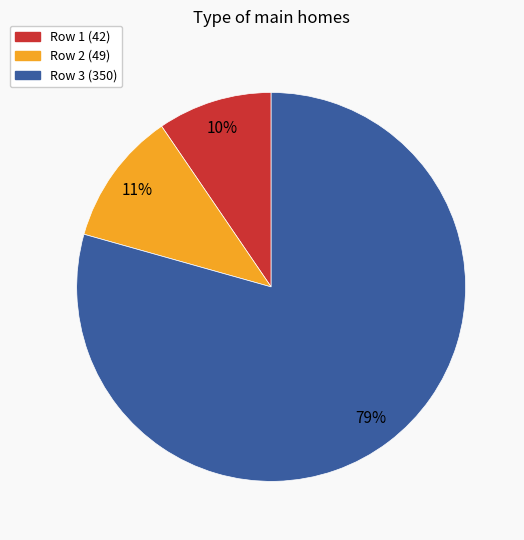

Is there a majority slice in this chart?

Yes